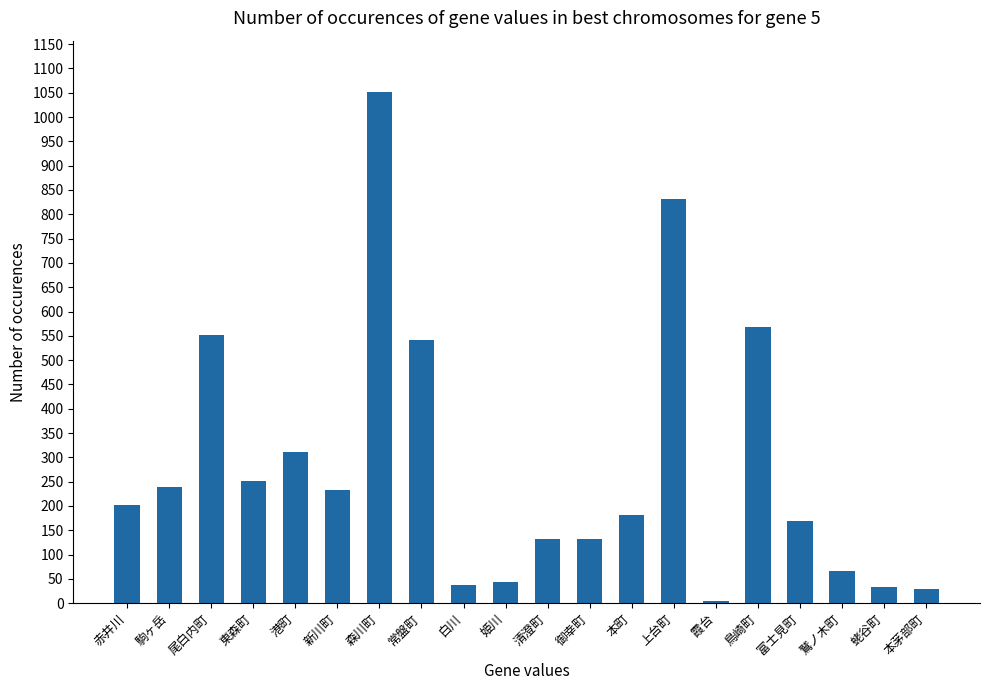

What is the label of the 20th bar from the left?

本茅部町